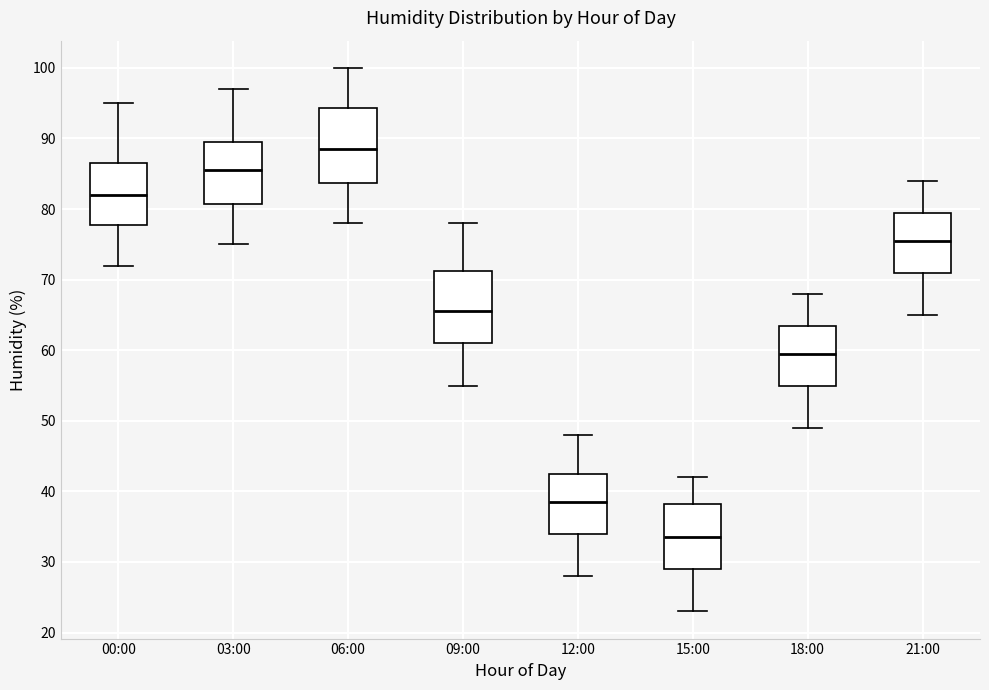

Reading left to right, read every box against the y-axis: the position of its median line, the range the box covers, and the ends of its whiskers. The values are not printed on the chart, so give them approximately, as read against the axis.

00:00: median 82, box 78 to 87, whiskers 72 to 95
03:00: median 86, box 81 to 90, whiskers 75 to 97
06:00: median 89, box 84 to 94, whiskers 78 to 100
09:00: median 66, box 61 to 71, whiskers 55 to 78
12:00: median 39, box 34 to 43, whiskers 28 to 48
15:00: median 34, box 29 to 38, whiskers 23 to 42
18:00: median 60, box 55 to 64, whiskers 49 to 68
21:00: median 76, box 71 to 80, whiskers 65 to 84